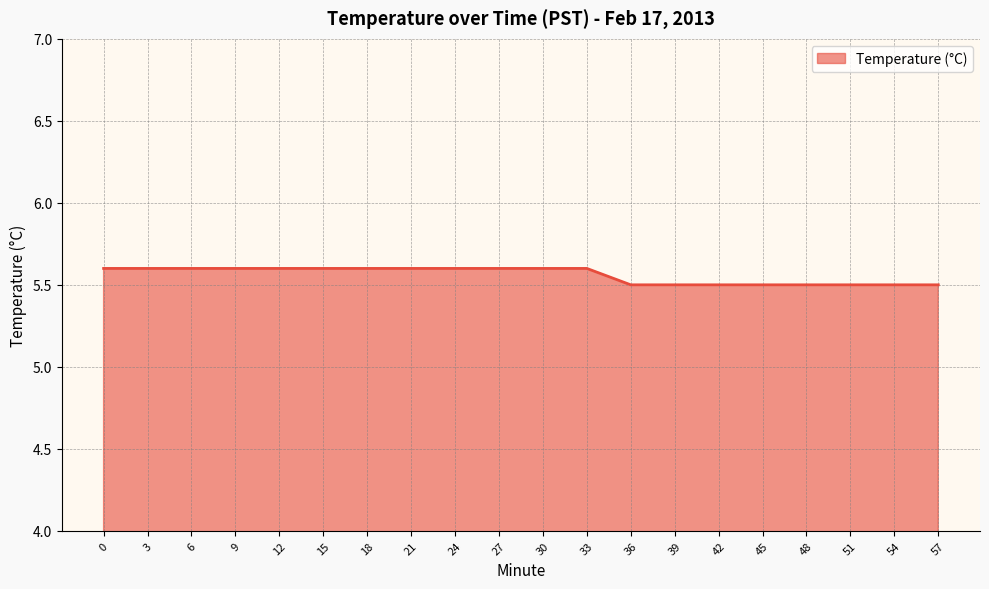

What is the difference between the maximum and minimum values?

0.1